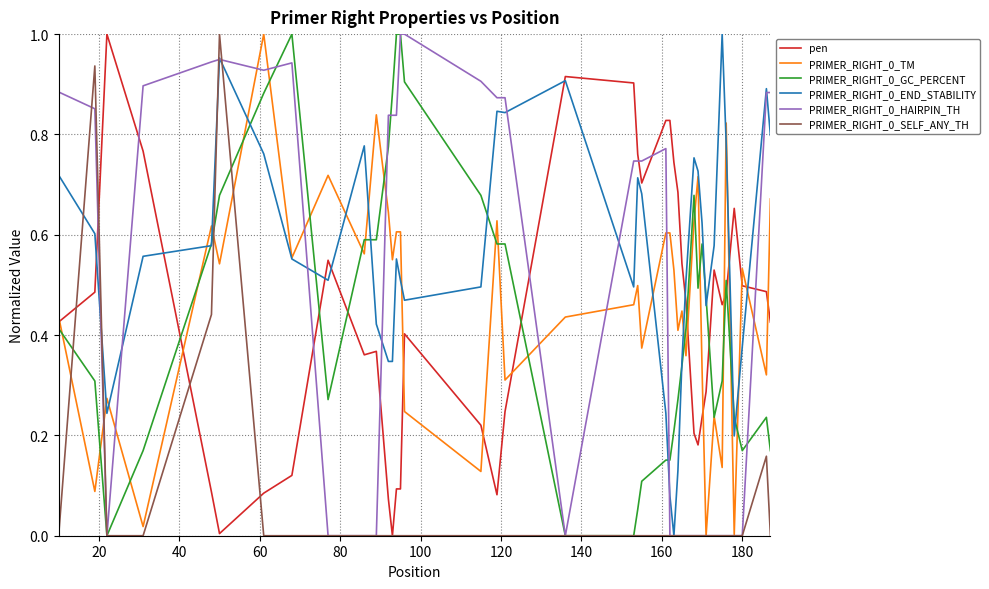

What is the label of the 21st point from the left?

20